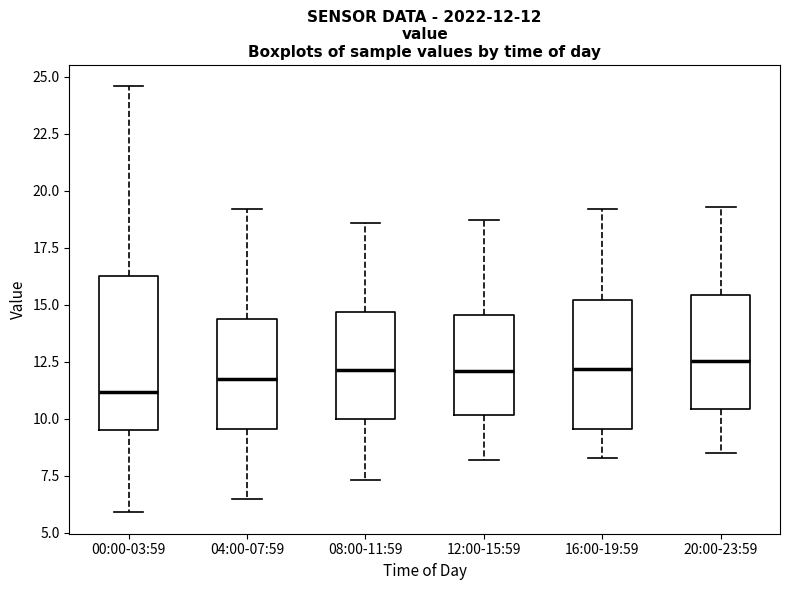

Which box is the tallest, from its lower edge to its upper edge?

00:00-03:59